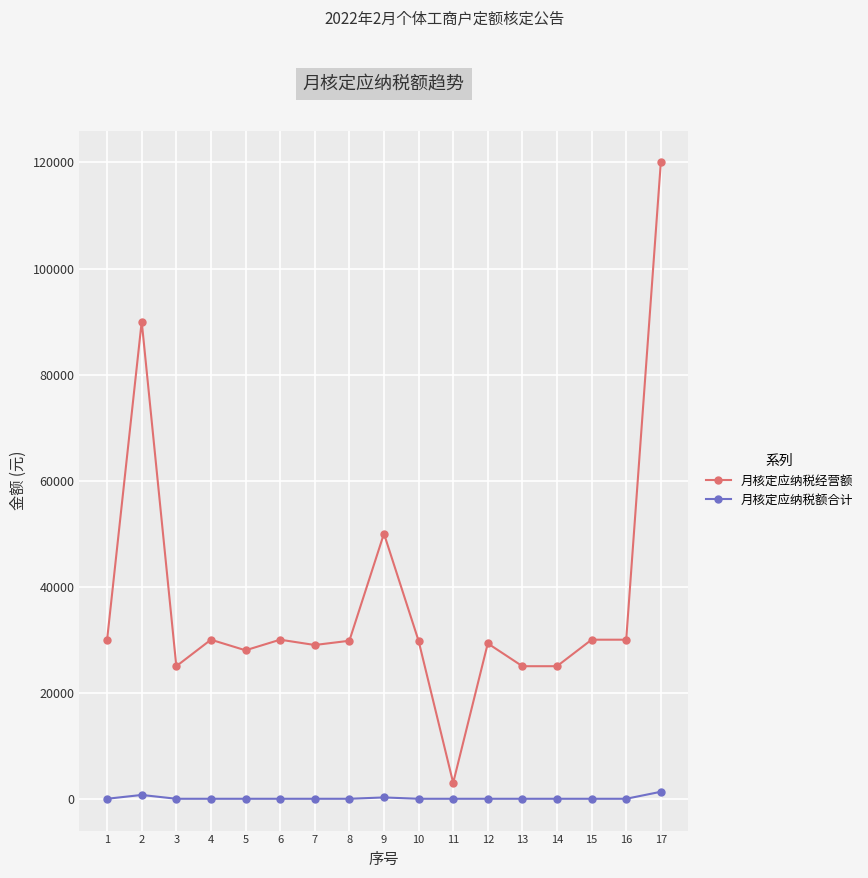

At 5, list the series in order from smallest to largest.

月核定应纳税额合计, 月核定应纳税经营额